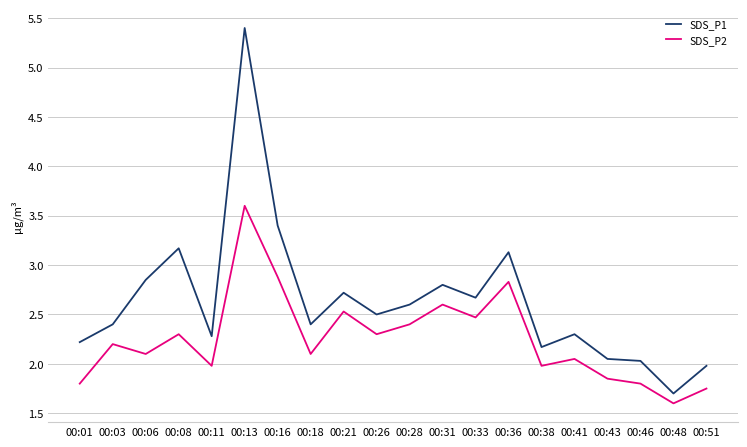

The SDS_P2 series shows 2.5 at 00:33. True or false?

True